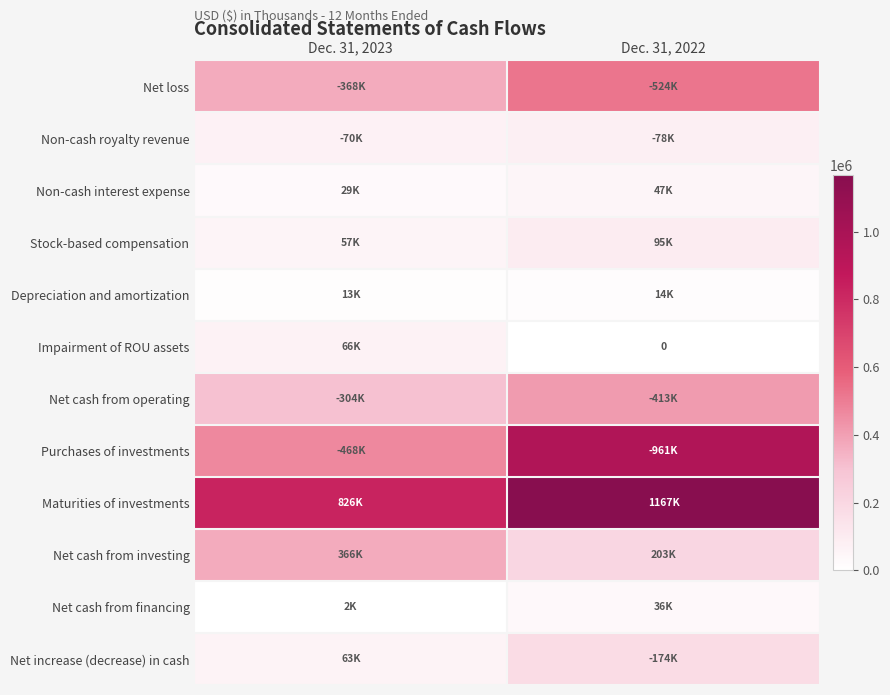

At which category is the sum across all series the highest?

Dec. 31, 2022